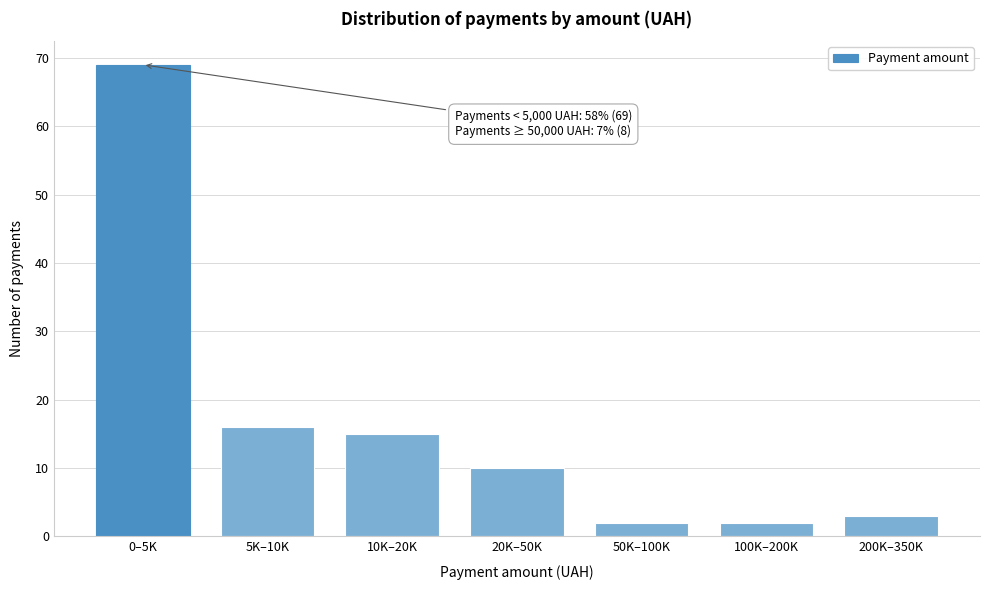

Reading left to right, what are all the values shown in this chart?

69	16	15	10	2	2	3